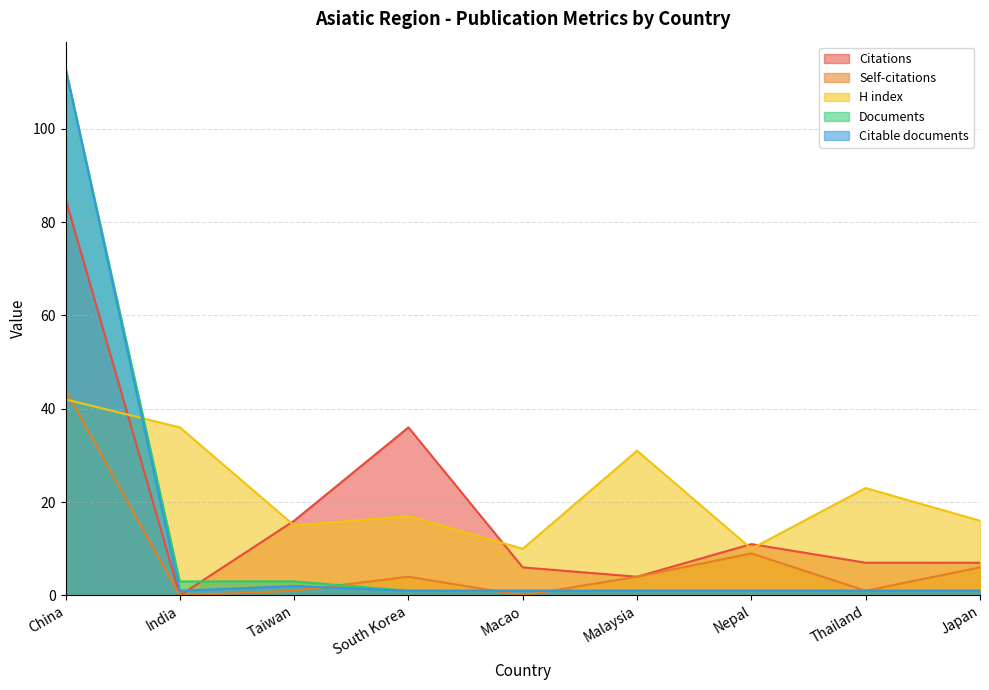

Between China and India, which series saw the biggest shift?

Citable documents